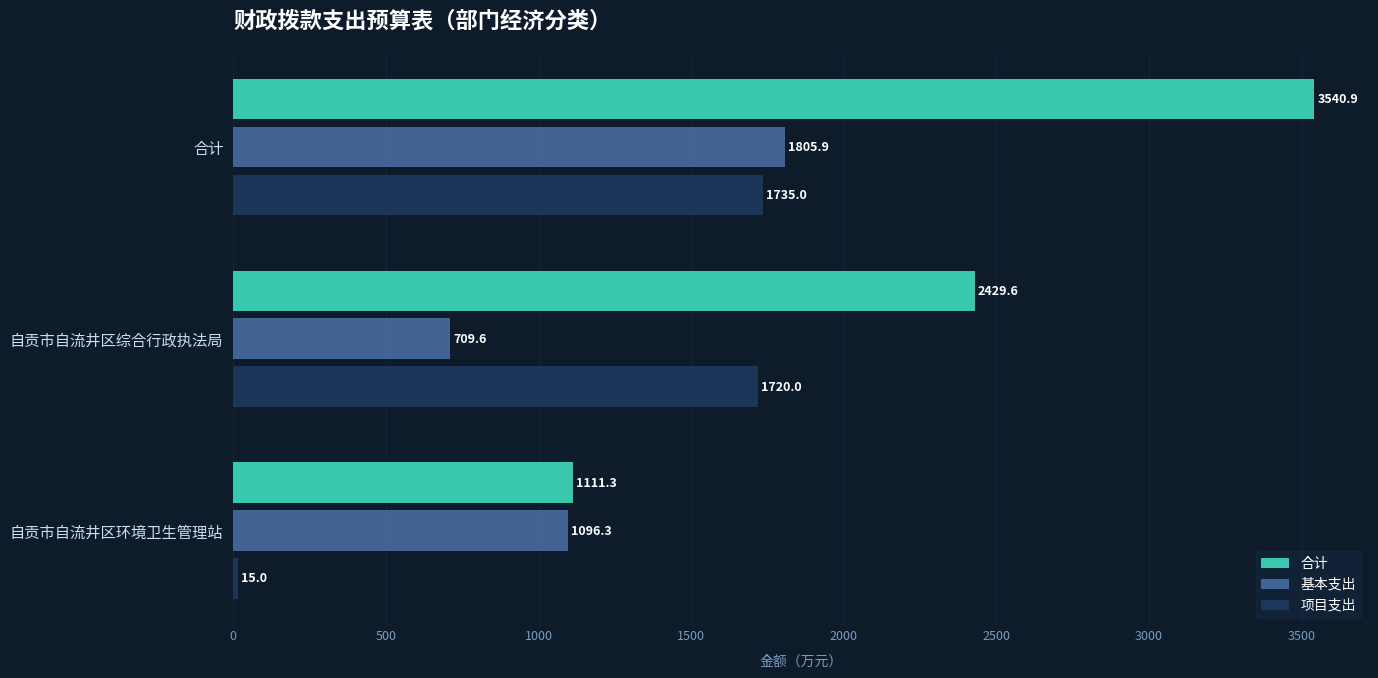

At which label is 项目支出 closest to 875?

自贡市自流井区综合行政执法局